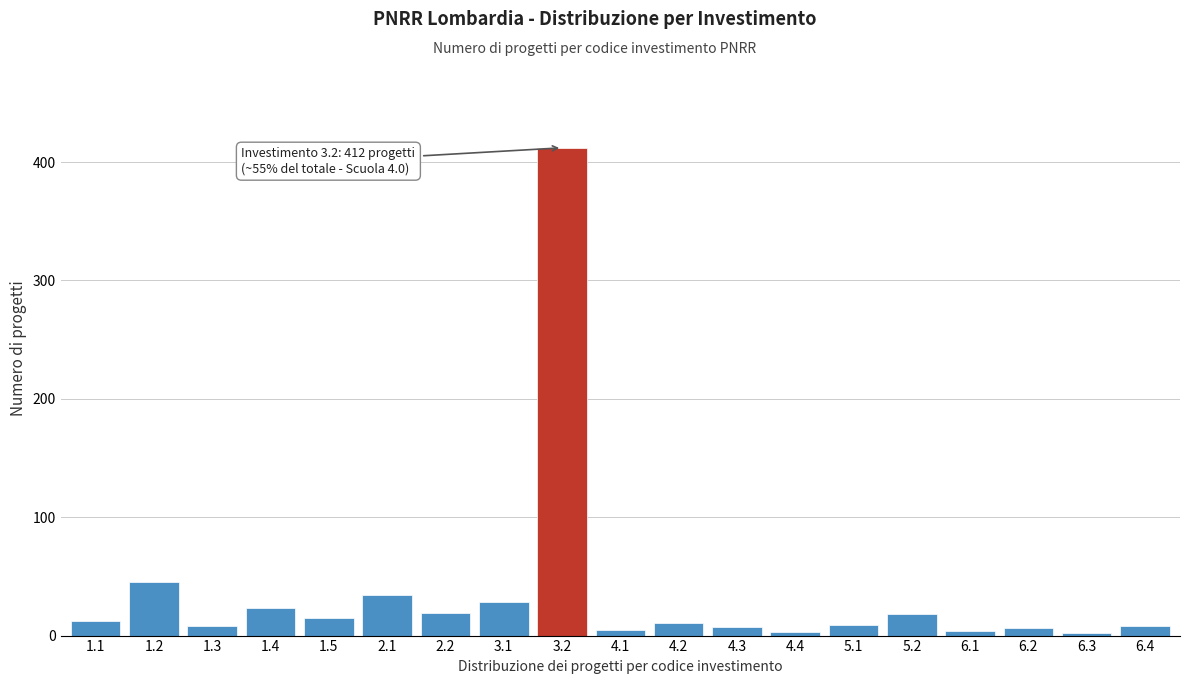

Which has a higher value, 4.2 or 1.2?

1.2